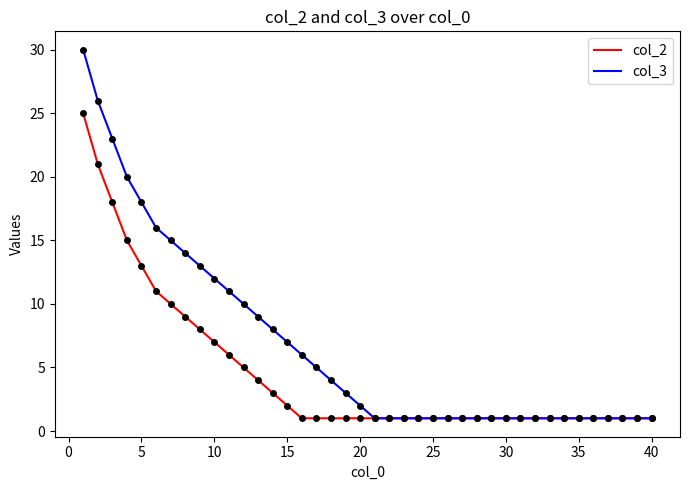

Which series has the largest total across all categories?

col_3